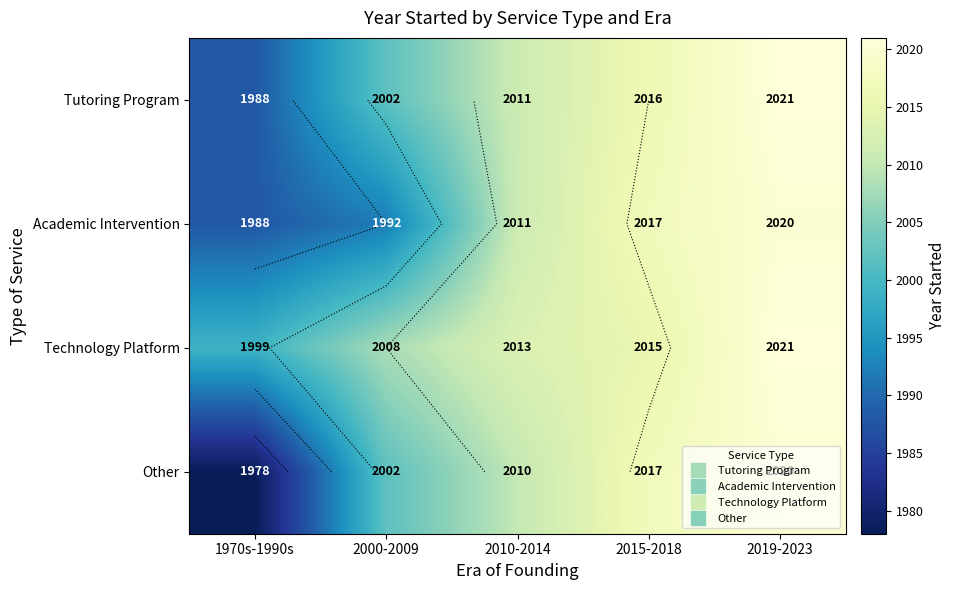

Where is Technology Platform nearest to the value 2010?

2000-2009